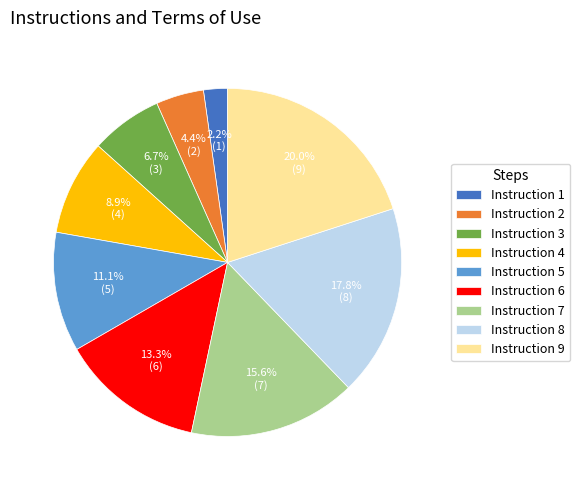

Which category has the smallest portion of the pie?

Instruction 1